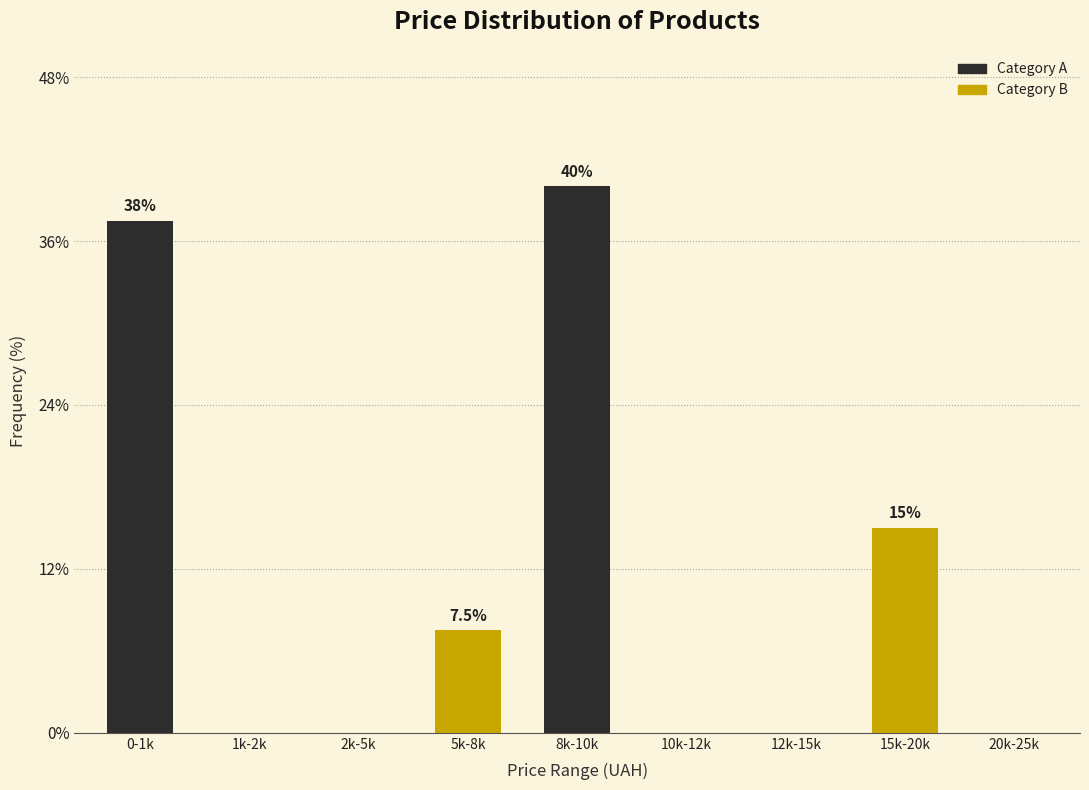

Reading left to right, extract all data points from this chart.

0-1k=37.5	1k-2k=0.0	2k-5k=0.0	5k-8k=7.5	8k-10k=40.0	10k-12k=0.0	12k-15k=0.0	15k-20k=15.0	20k-25k=0.0